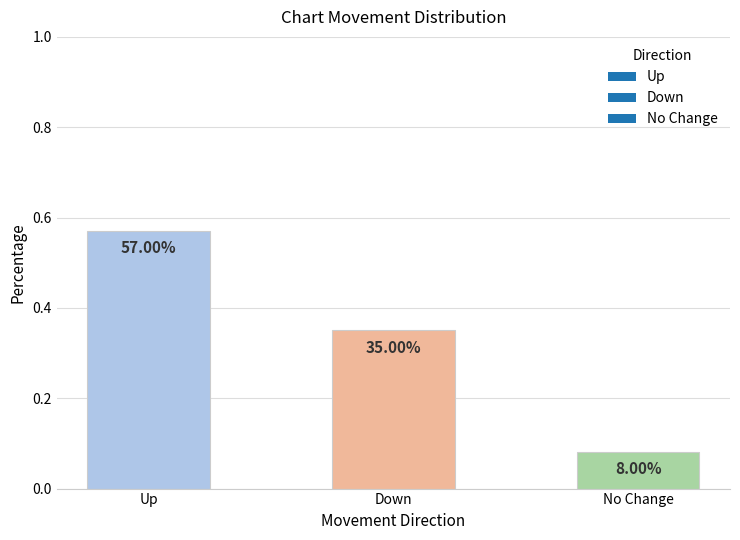

How many values are between 0 and 1?

3